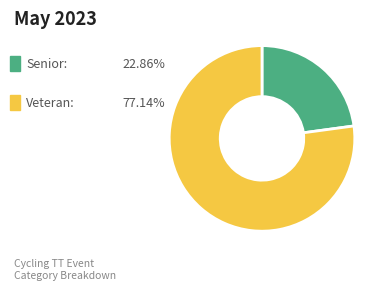

Is there a majority slice in this chart?

Yes